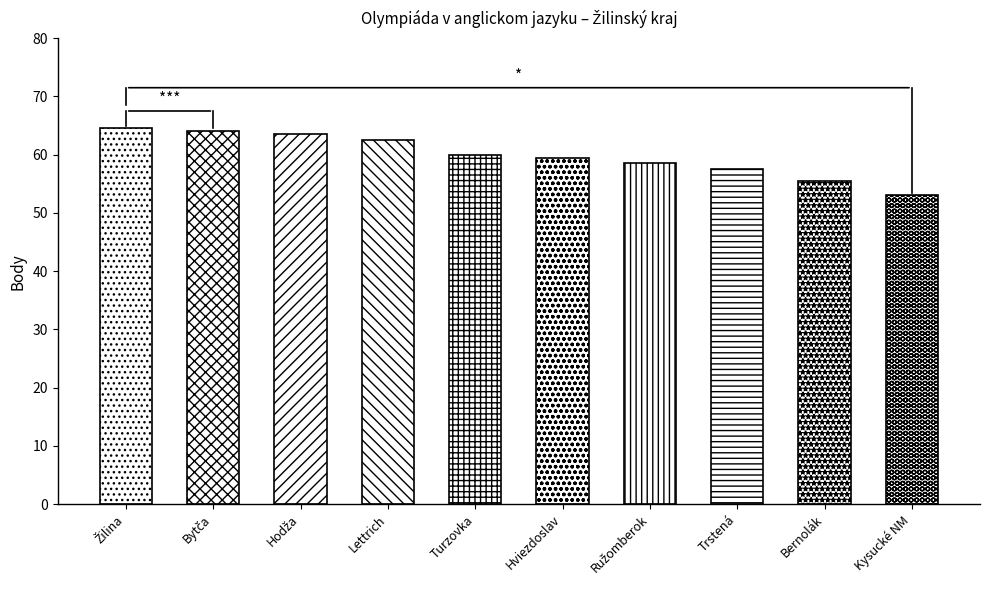

What is the sum of the values at 7. and 10.?

111.5